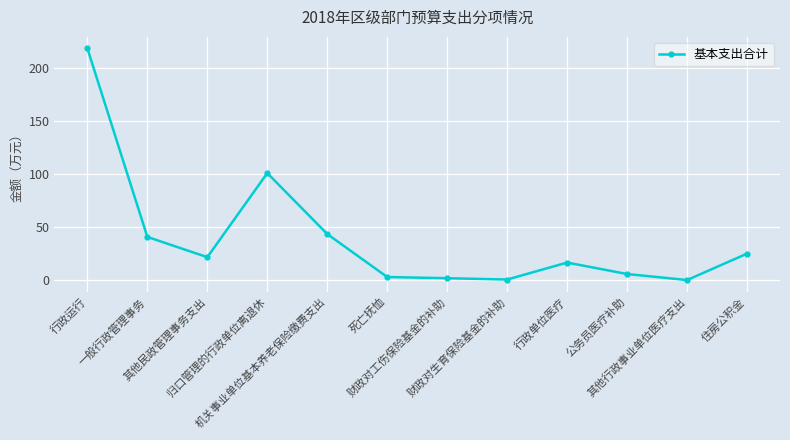

What is the average value?

40.1